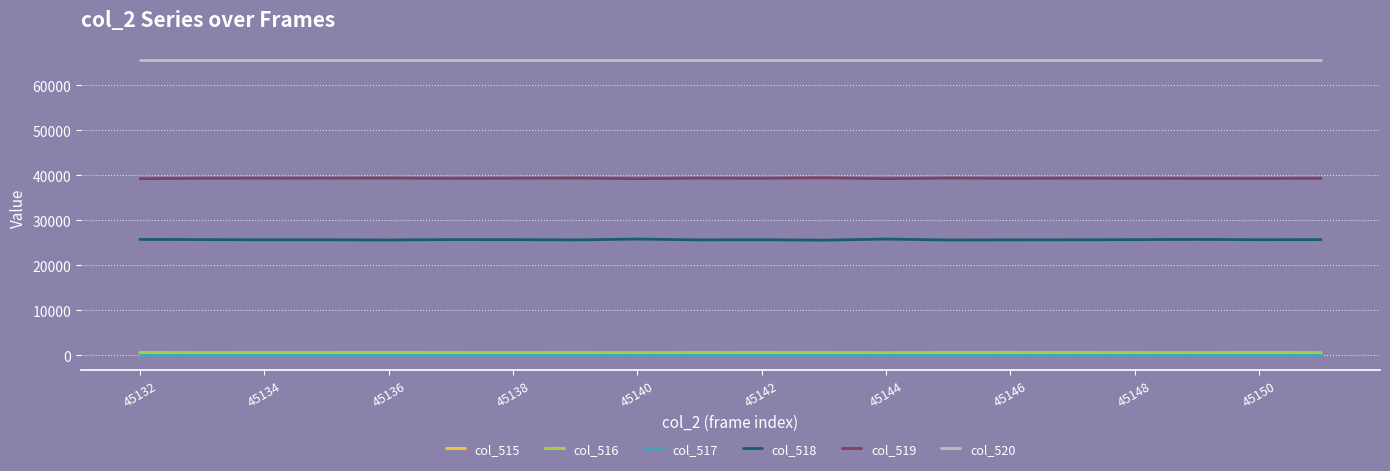

Which series has the largest total across all categories?

col_520